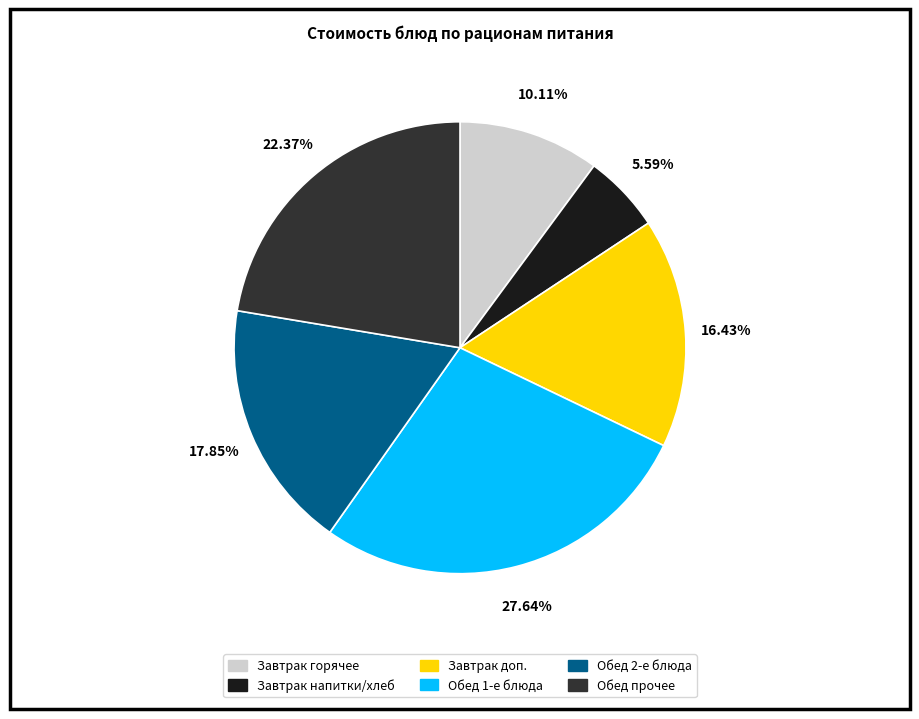

Does any single category account for the majority?

No